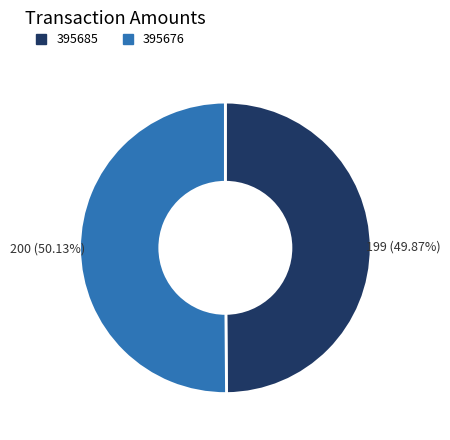

How many segments does this pie chart have?

2